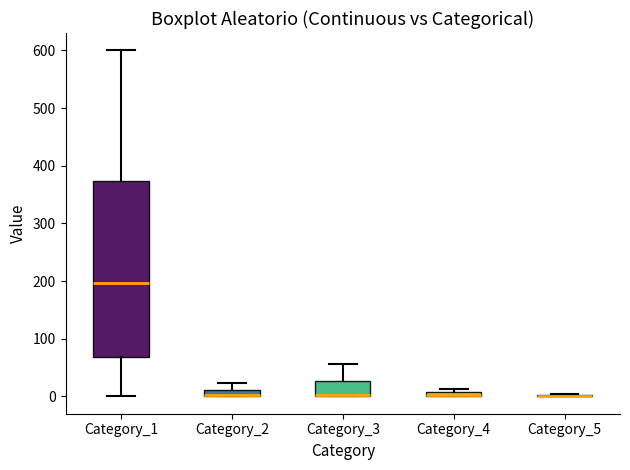

Where is the lower edge of the box for Category_4 on the y-axis? The values are not printed on the chart, so give them approximately, as read against the axis.

0